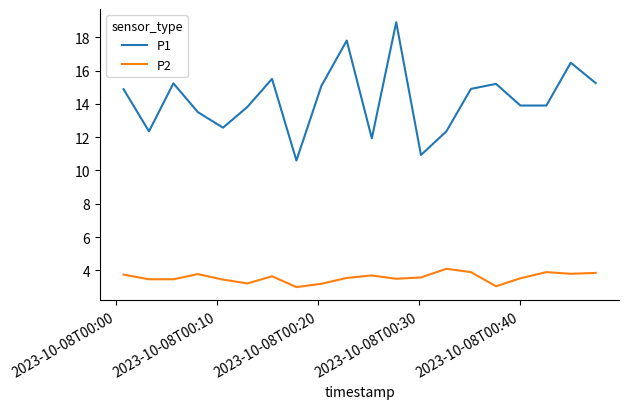

What is the maximum value for P2?

4.1